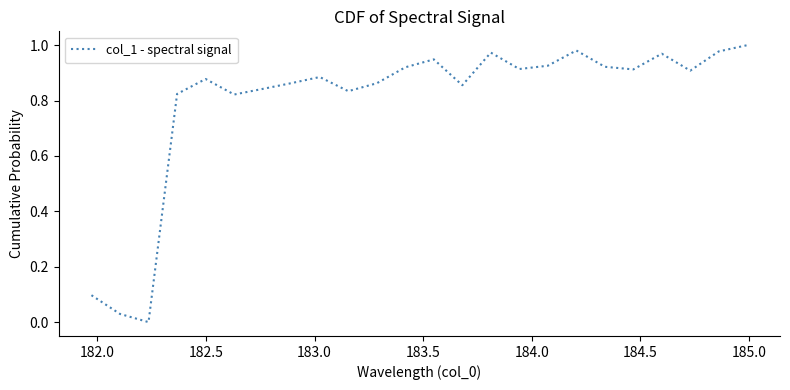

What is the difference between the maximum and minimum values?

1.0